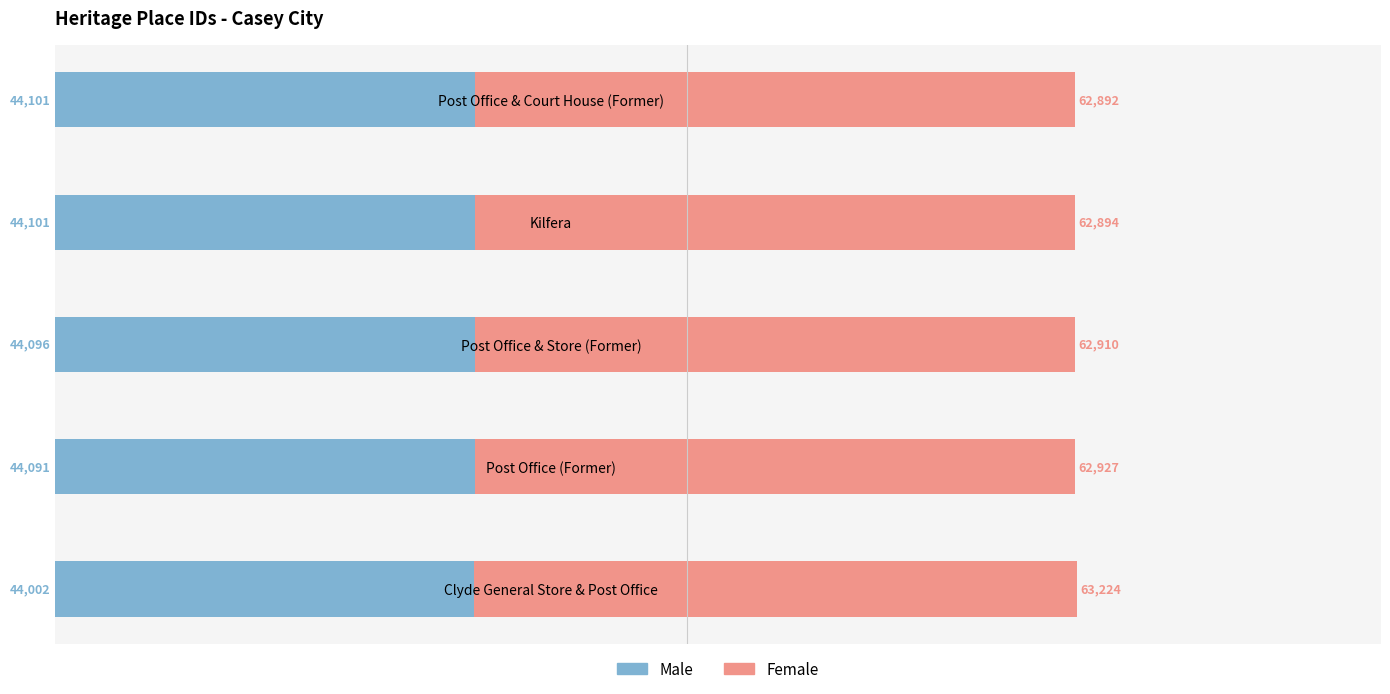

At which category is the sum across all series the highest?

Clyde General Store & Post Office